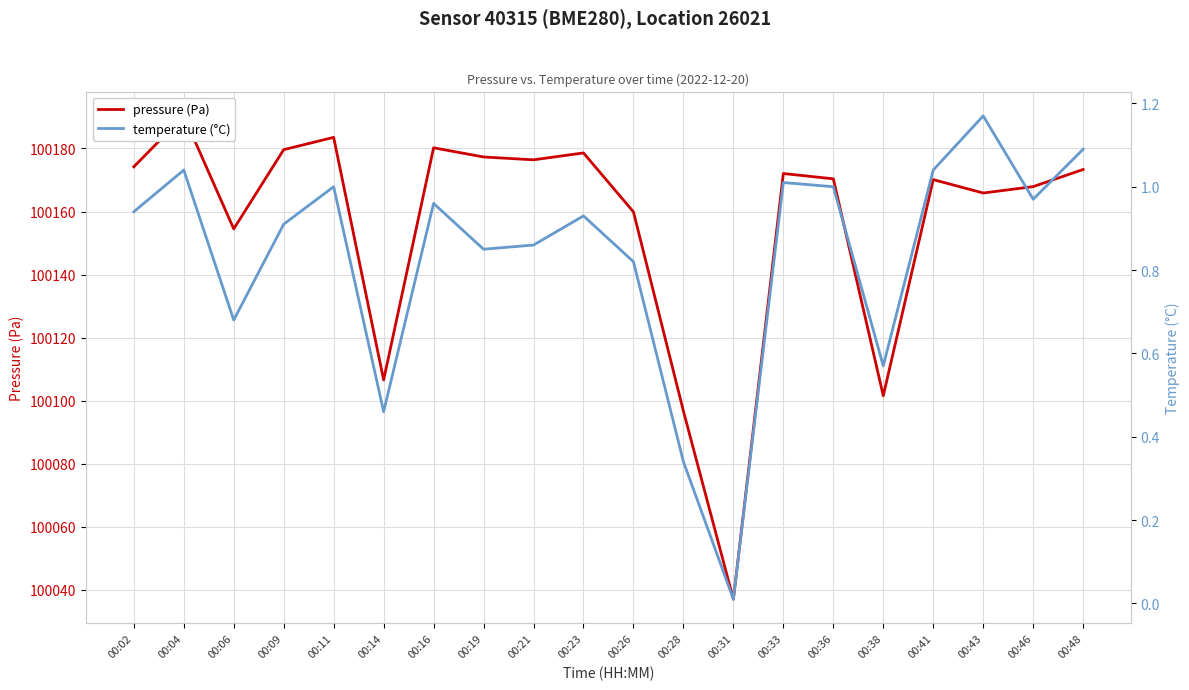

At which category does temperature (°C) reach its first local valley?

00:06